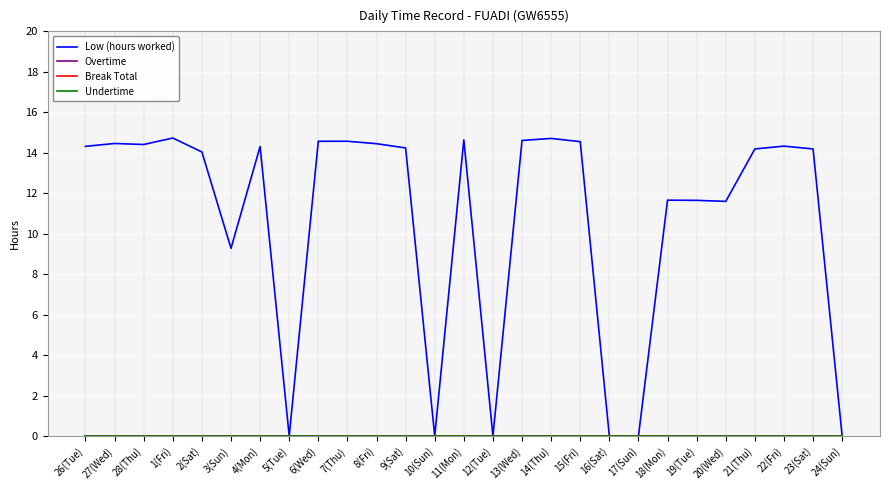

Which series has the widest spread of values?

Low (hours worked)